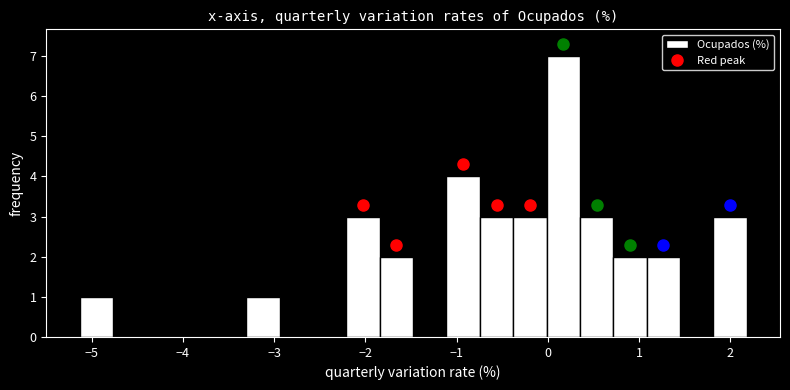

Around what value on the x-axis is the tallest bar? Give the approximate position of its centre, as read against the axis.

0.2